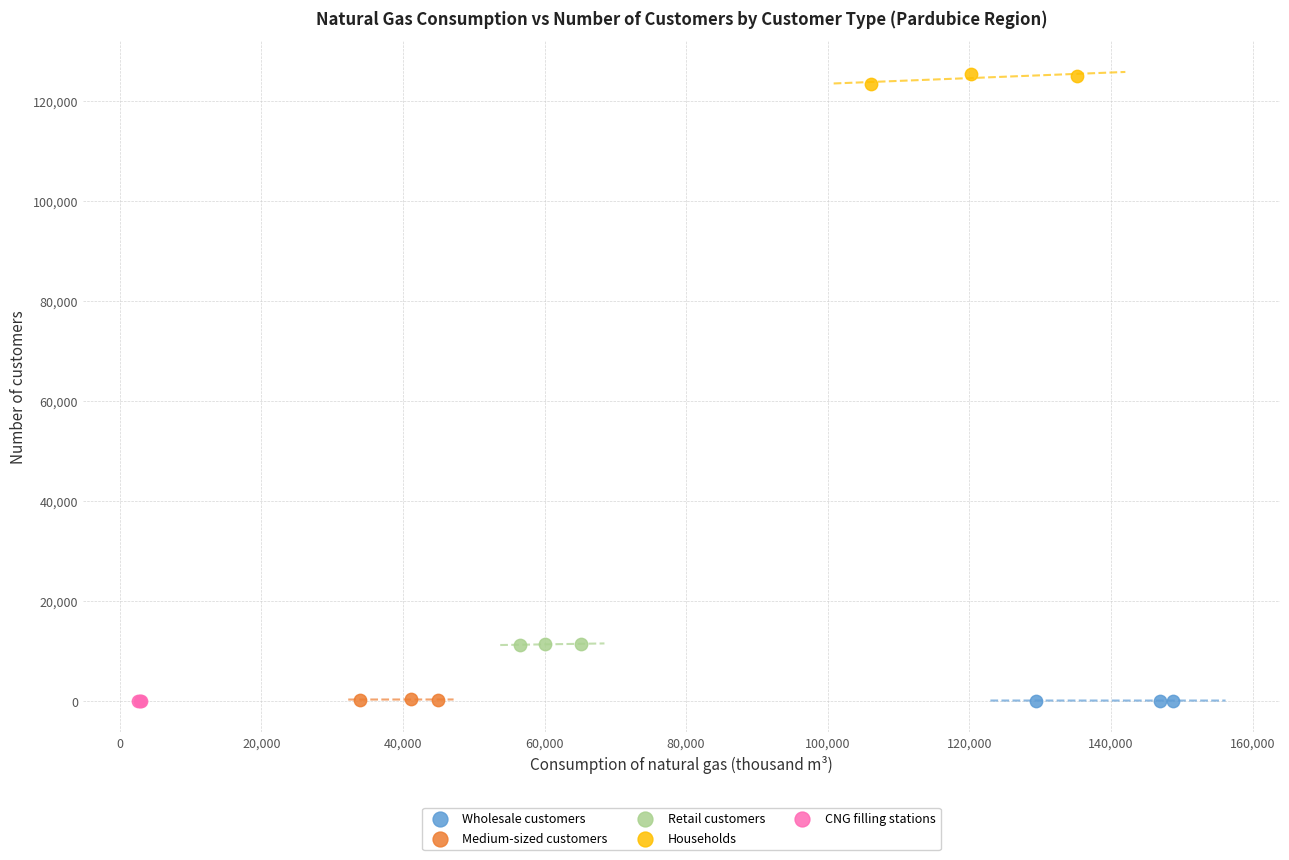

Which series contains the highest Y value?

Households